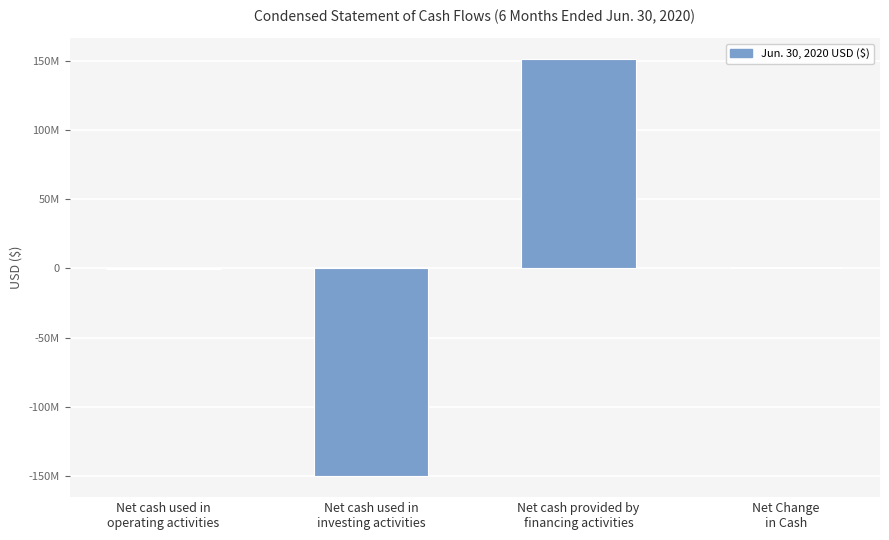

What is the label of the 2nd bar from the right?

Net cash provided by
financing activities